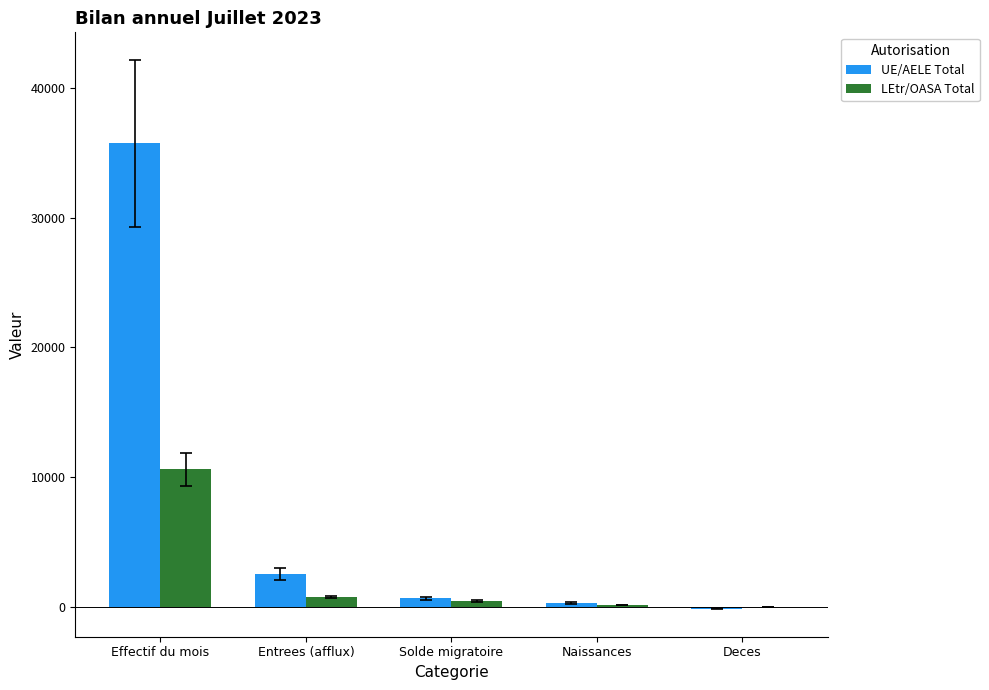

What is the difference between the LEtr/OASA Total values at Solde migratoire and Effectif du mois?

10155